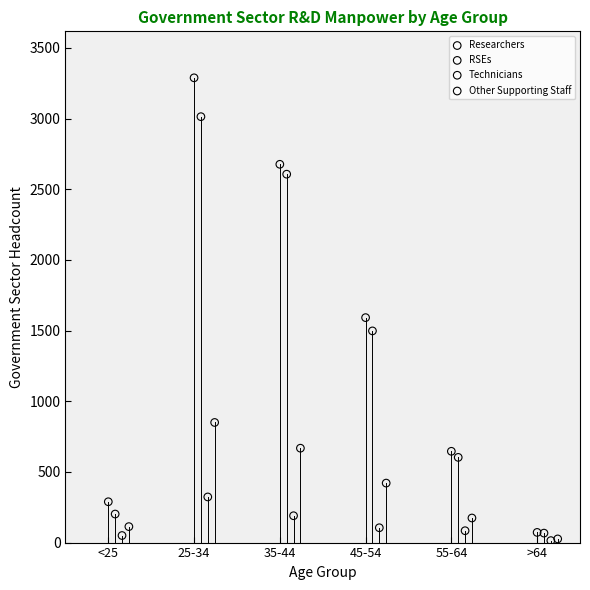

Which series has the widest spread of Y values?

Researchers